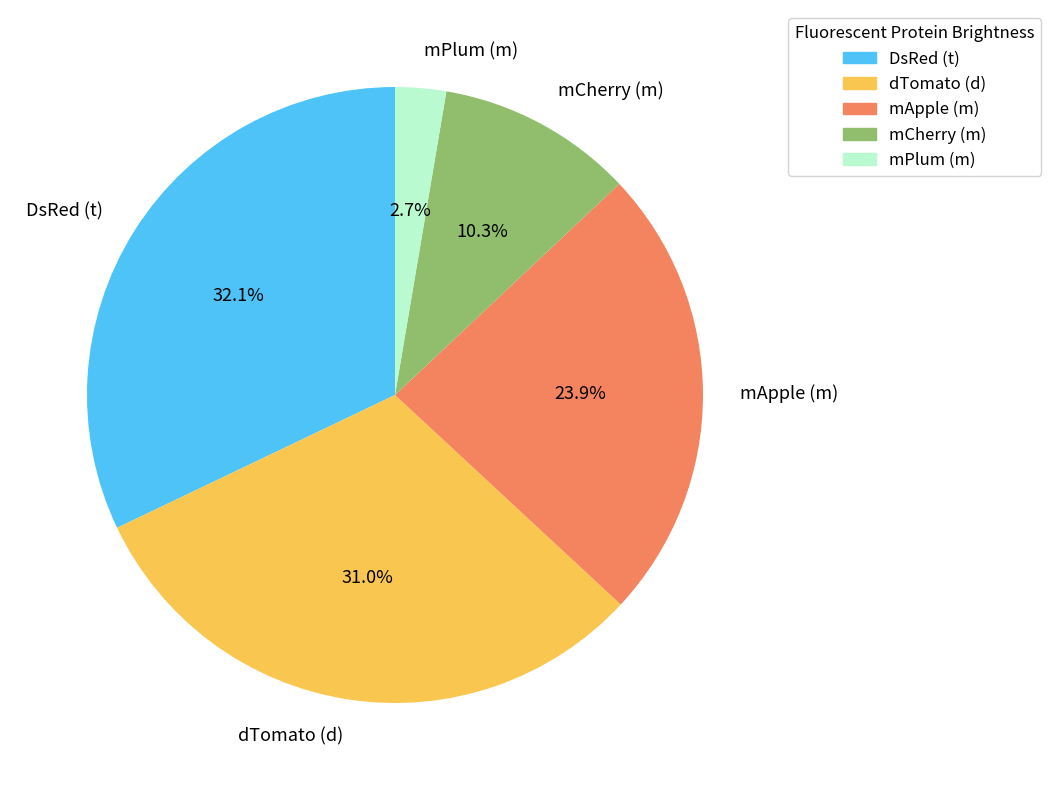

How many segments does this pie chart have?

5